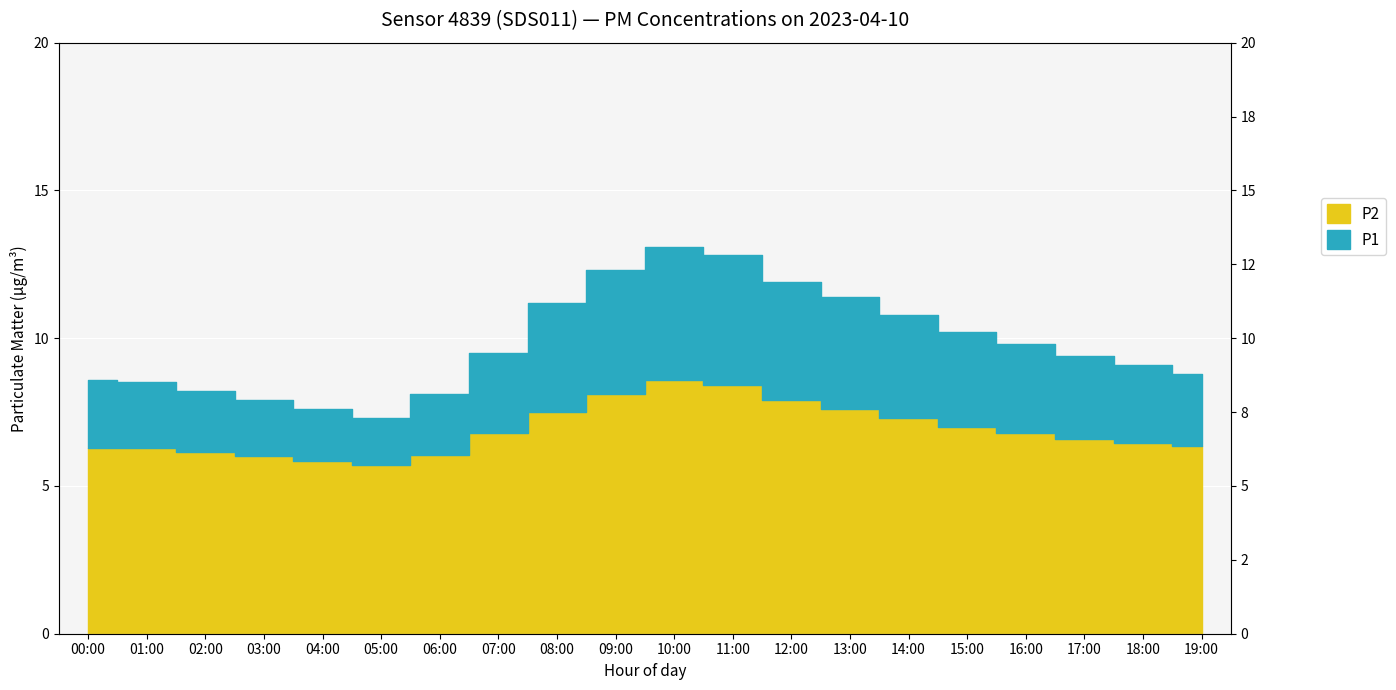

At which category does P1 reach its first local valley?

05:00